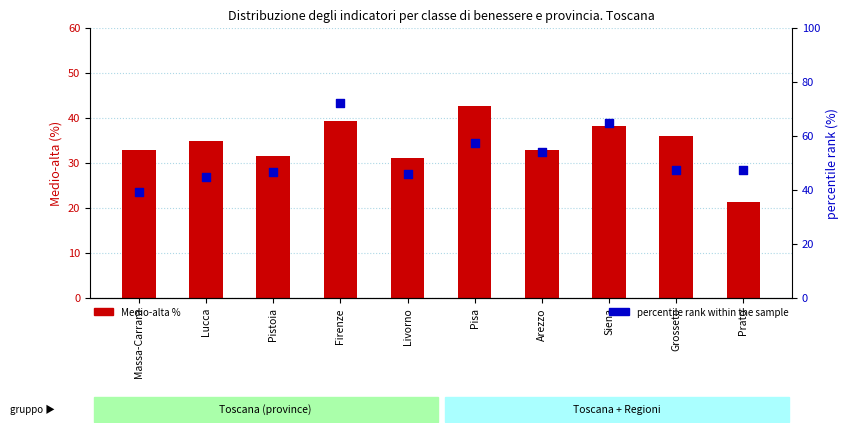

Which series has the widest spread of Y values?

percentile rank within the sample